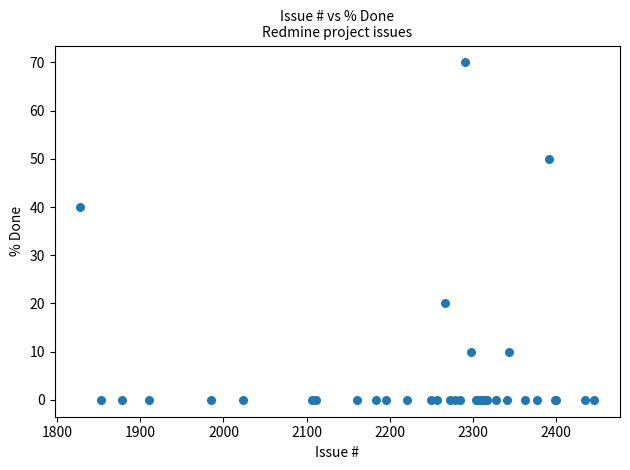

What Y value in the scatter plot is closest to 35?

40